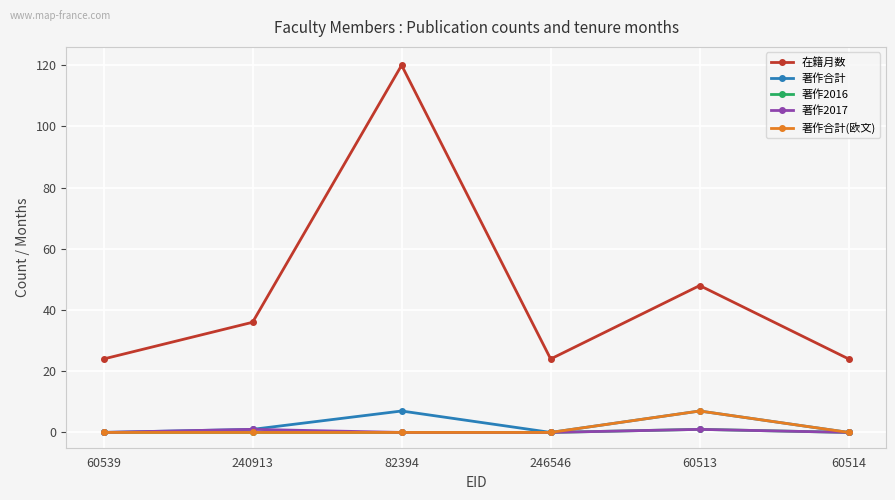

What is the difference between the highest and lowest values at 82394?

120